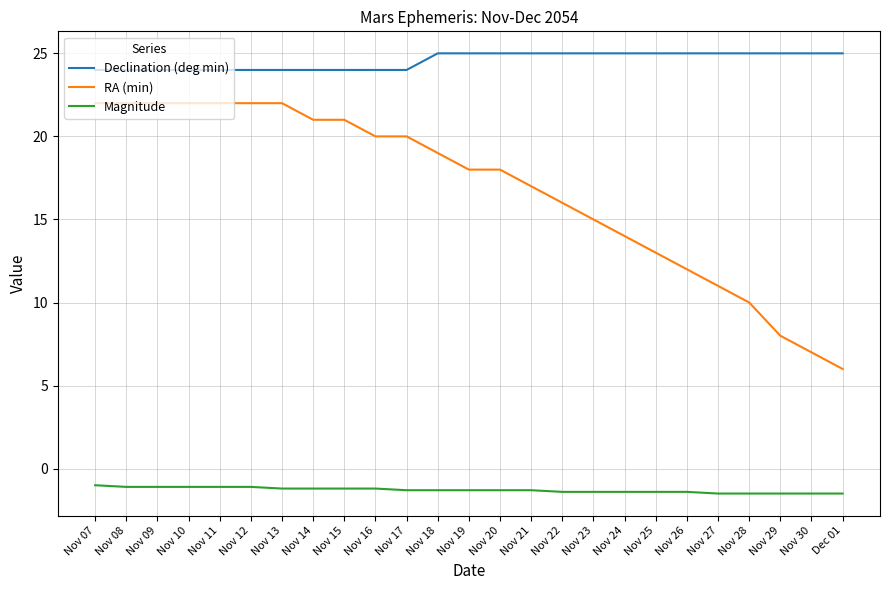

Read the Magnitude value at Nov 21.

-1.3